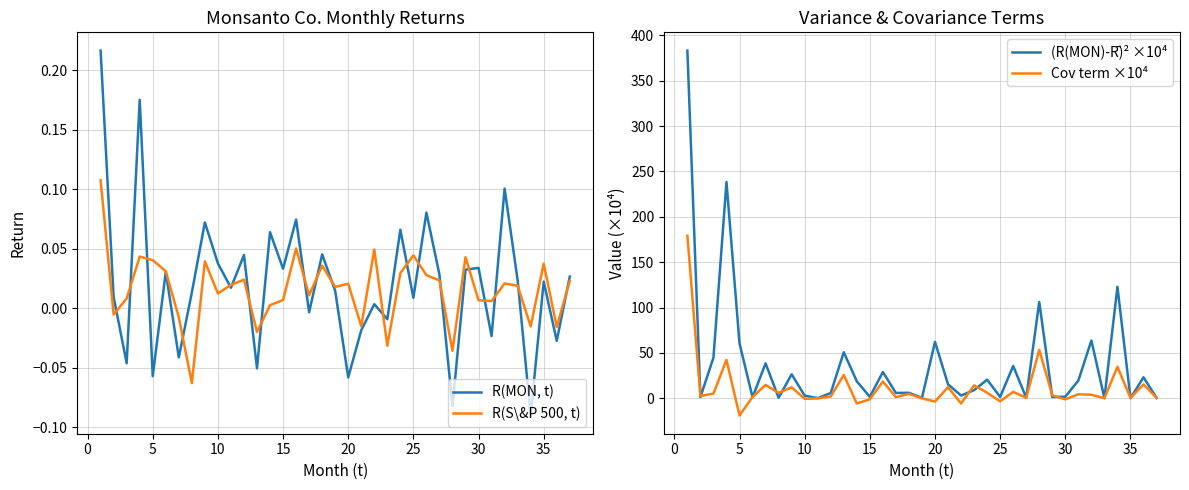

True or false: Cov term ×10⁴ has a value of 96.3 at −5.

False